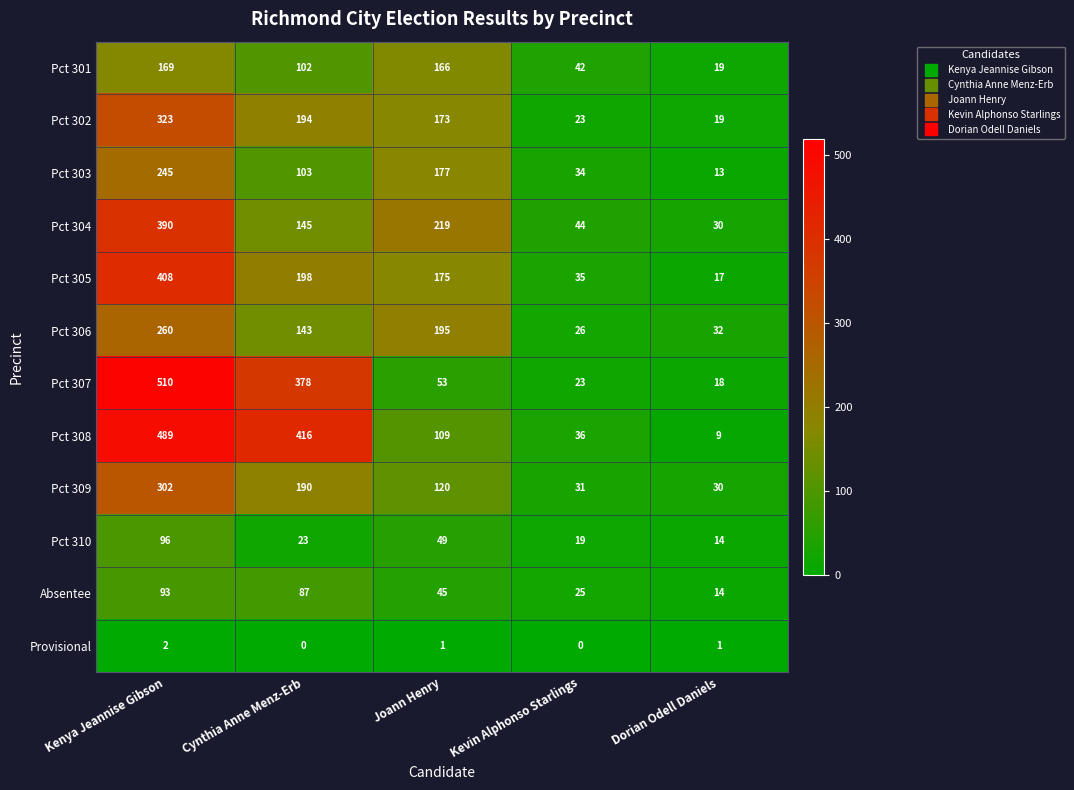

What is the total value across all series at Kenya Jeannise Gibson?

3287